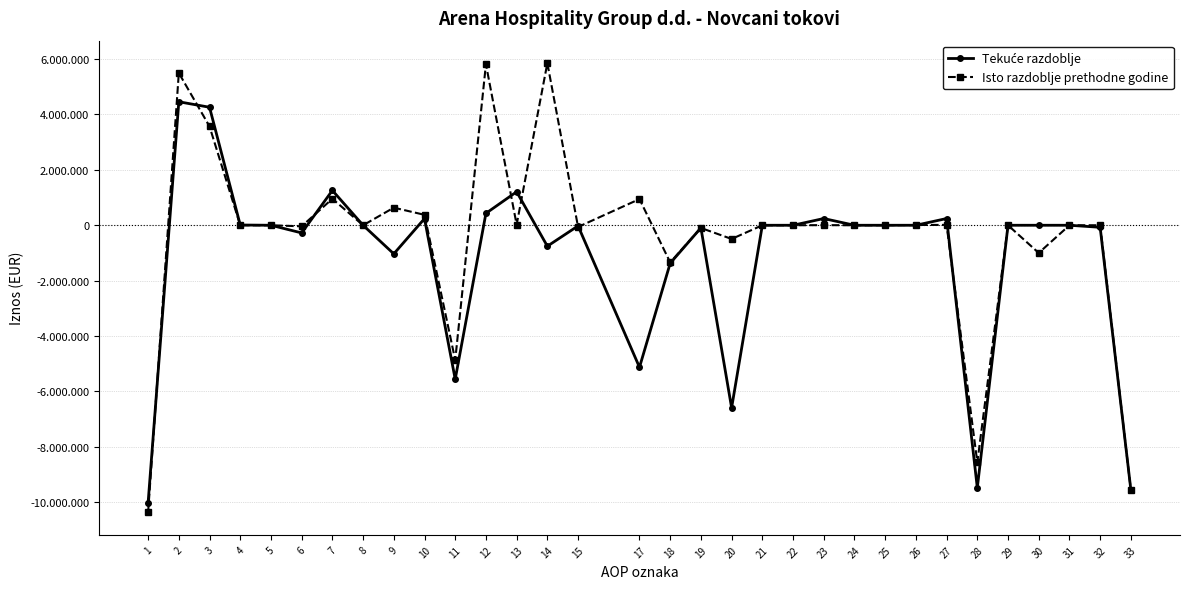

Is this an area chart (filled region under the line)?

No